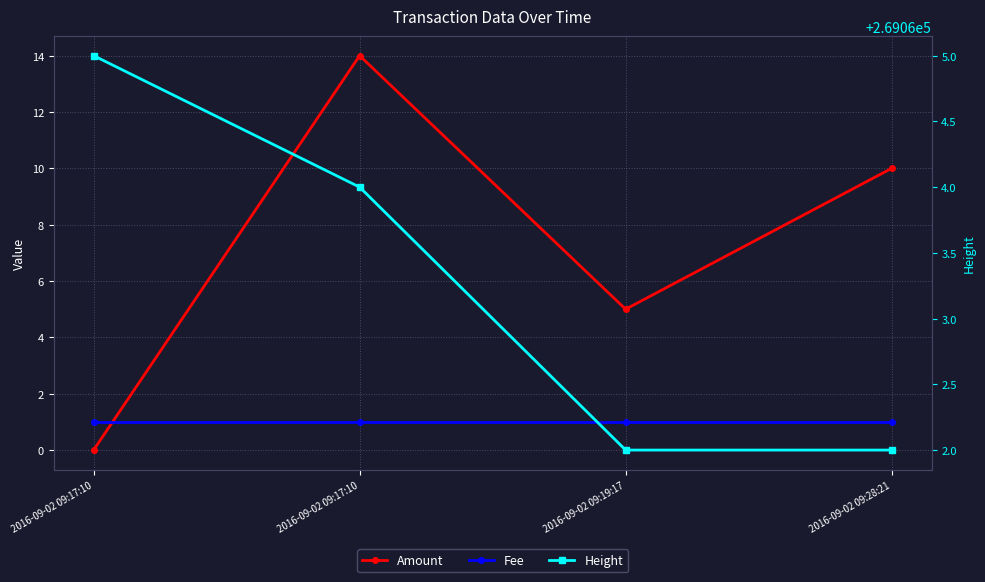

At which category is the sum across all series the highest?

2016-09-02 09:17:10